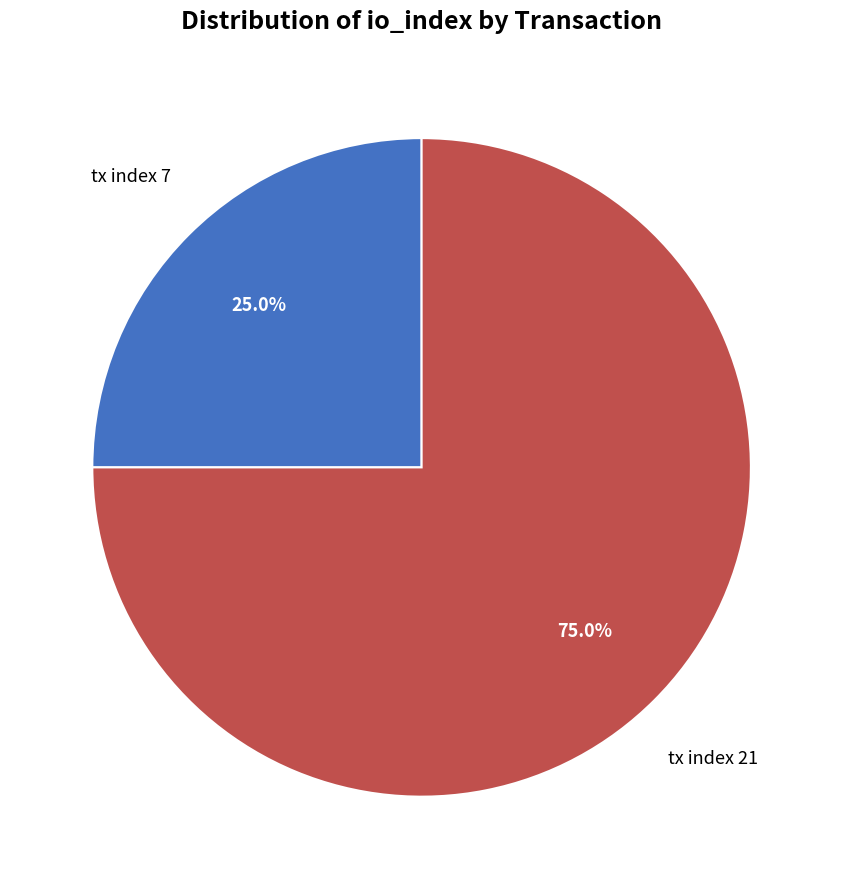

Is there any slice that represents more than half of the pie?

Yes